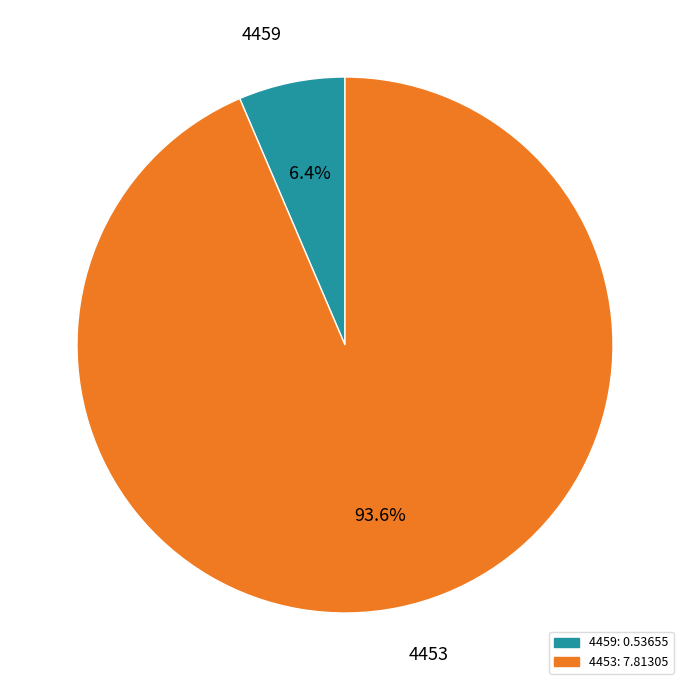

What percentage is the 4453 slice, to the nearest percent?

94%